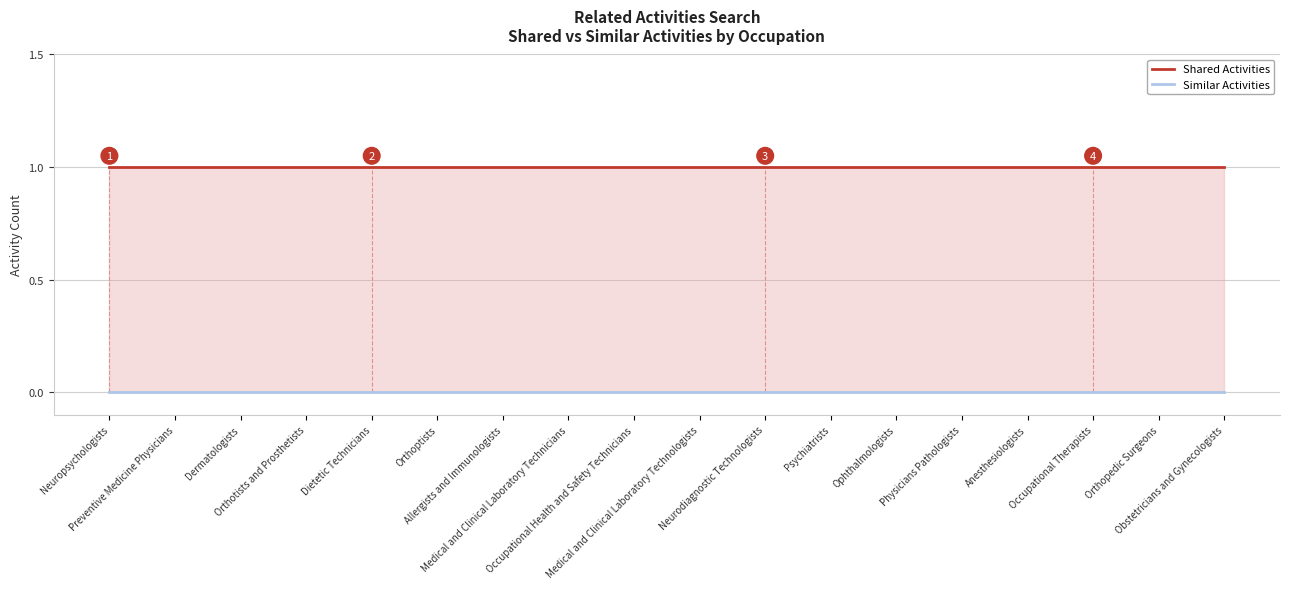

Which has a higher value, Preventive Medicine Physicians or Dermatologists?

Preventive Medicine Physicians